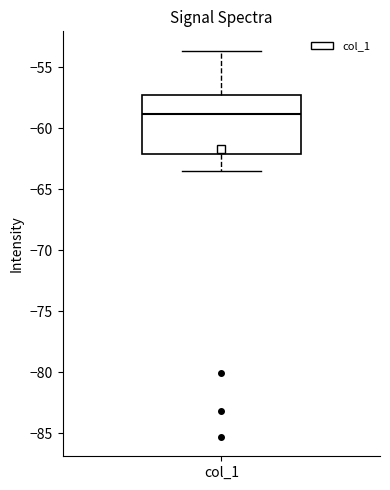

Transcribe this box plot: give where the median line is, the range the box spans, and where the two whiskers end, as read against the y-axis. The values are not printed on the chart, so give them approximately, as read against the axis.

median -59.0, box -62.0 to -57.0, whiskers -63.5 to -53.5